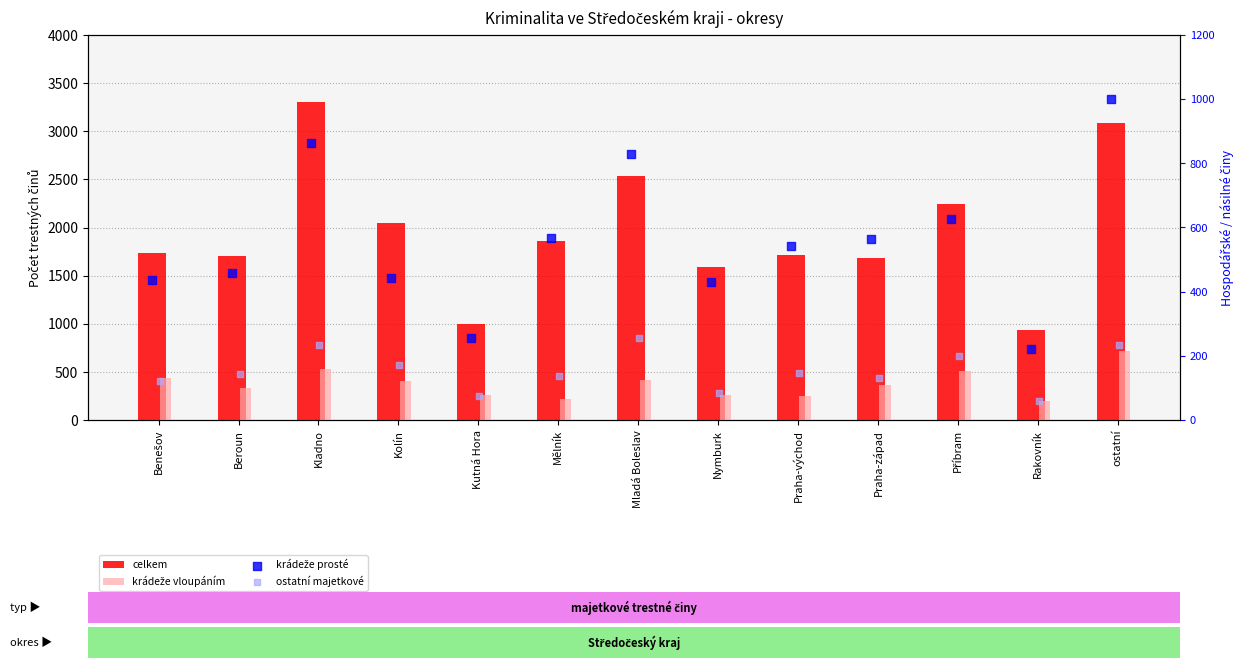

At how many categories does at least one series exceed 525?

13